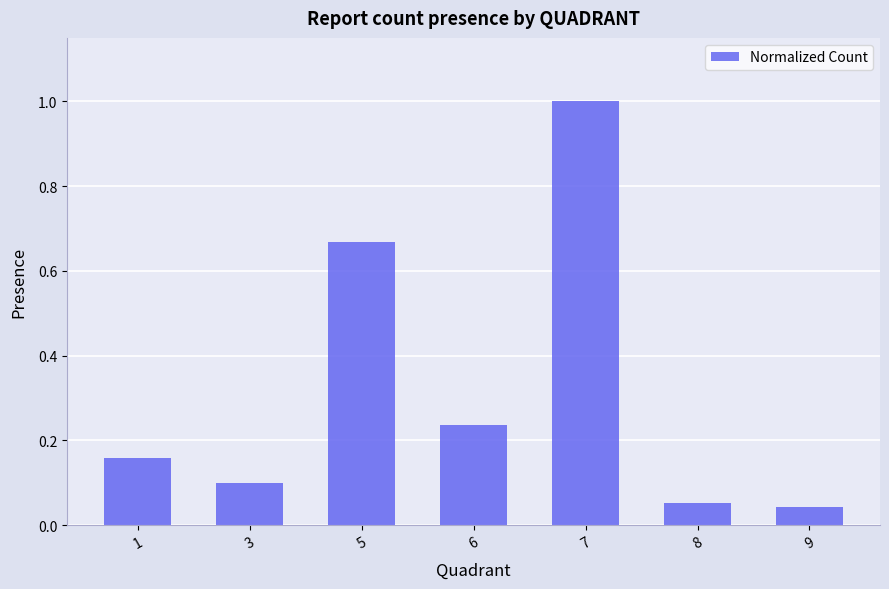

List the labels in order of value, smallest first.

9, 8, 3, 1, 6, 5, 7